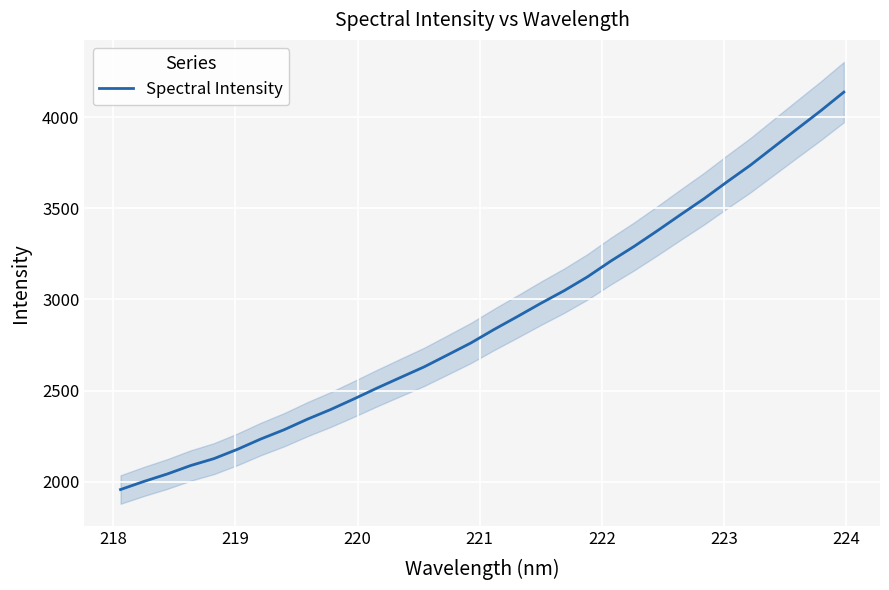

What is the minimum value for Spectral Intensity?

1956.0